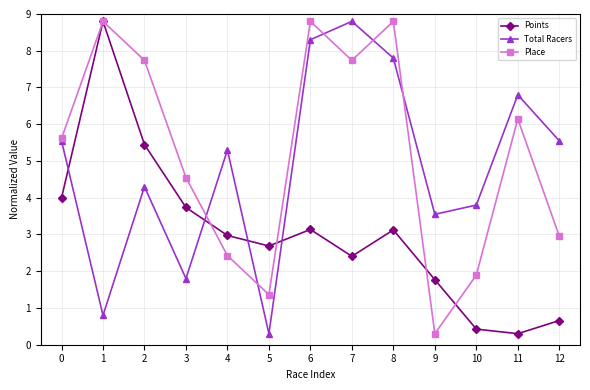

What is the lowest value of the Place series?

0.3